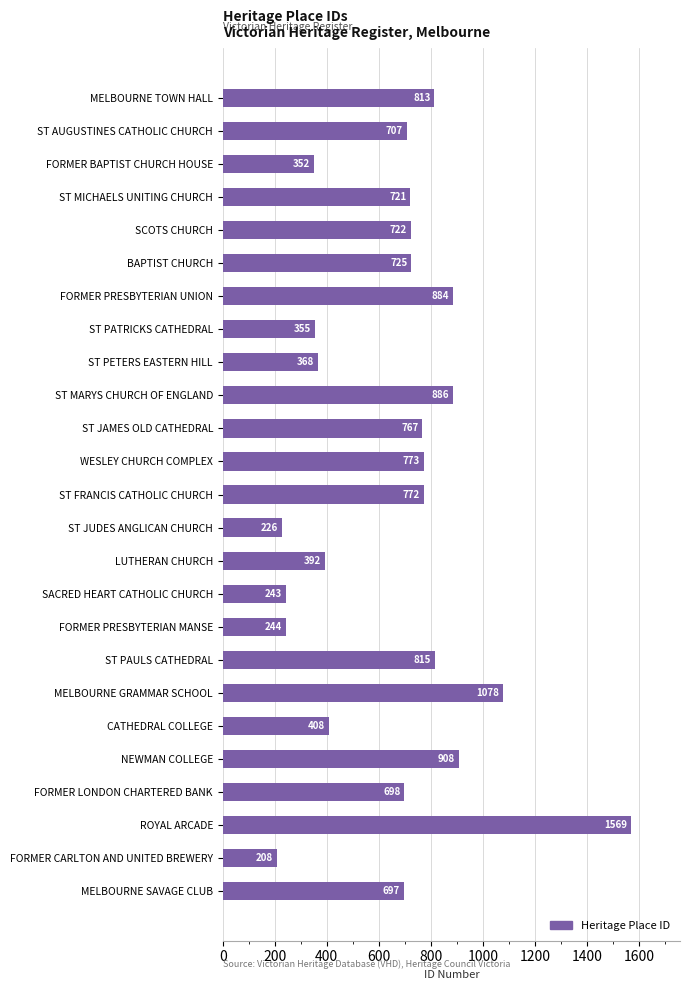

What is the greatest value displayed?

1569